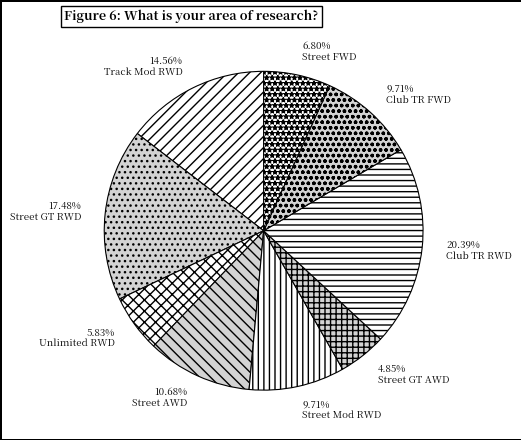

Does any single category account for the majority?

No